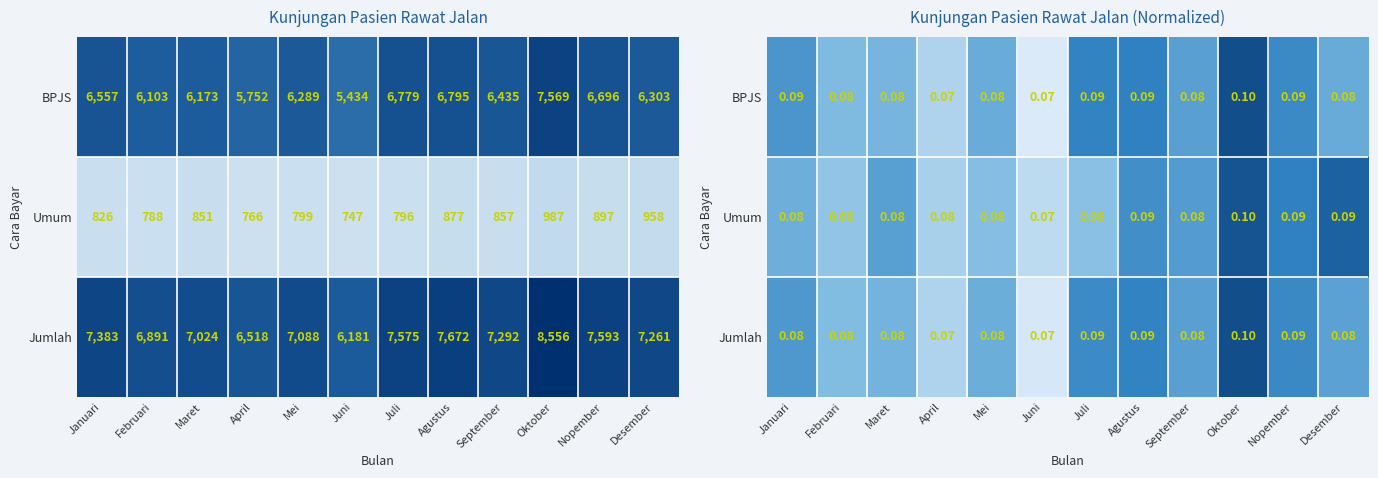

What is the sum of all BPJS values?

1.0